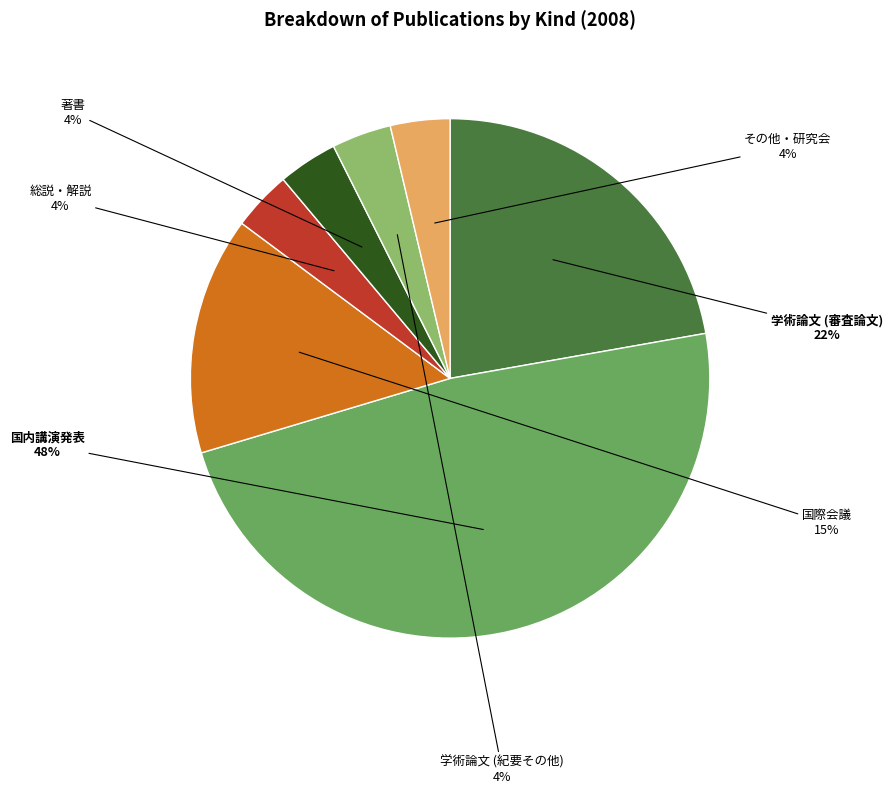

Is it true that 国内講演発表 is 54% of the pie?

False